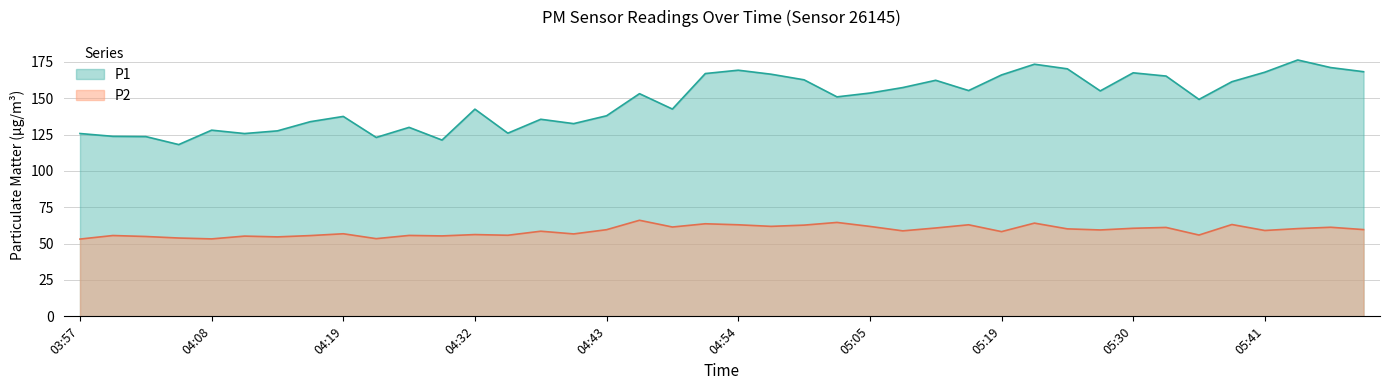

In P1, how many points are higher than both neighbors (excluding endpoints)?

11